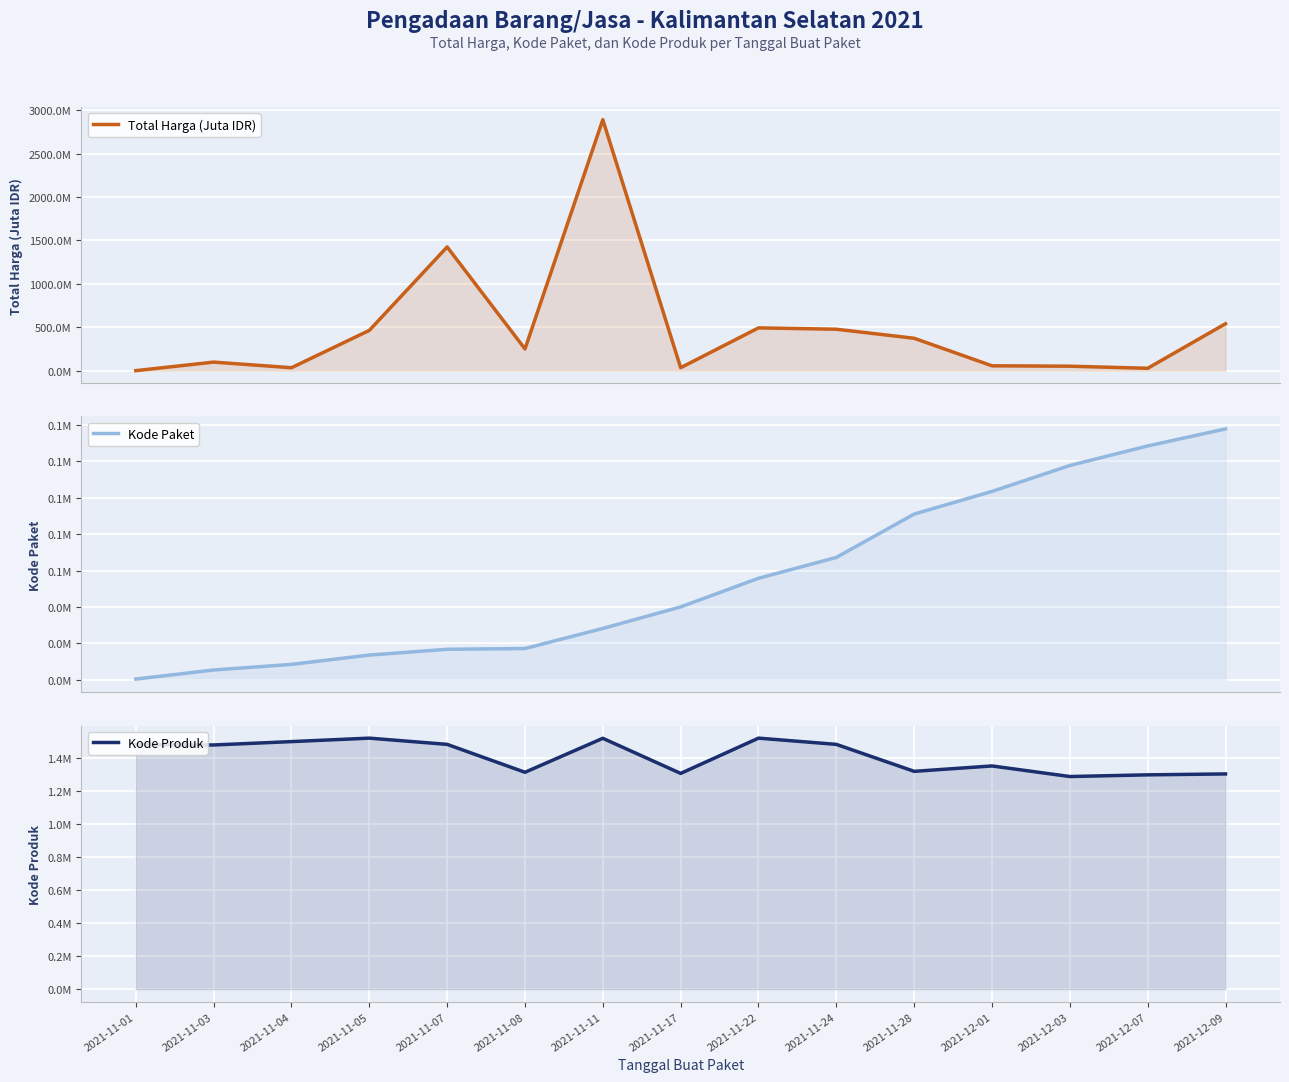

True or false: Total Harga (Juta IDR) and Kode Paket cross at least once.

False